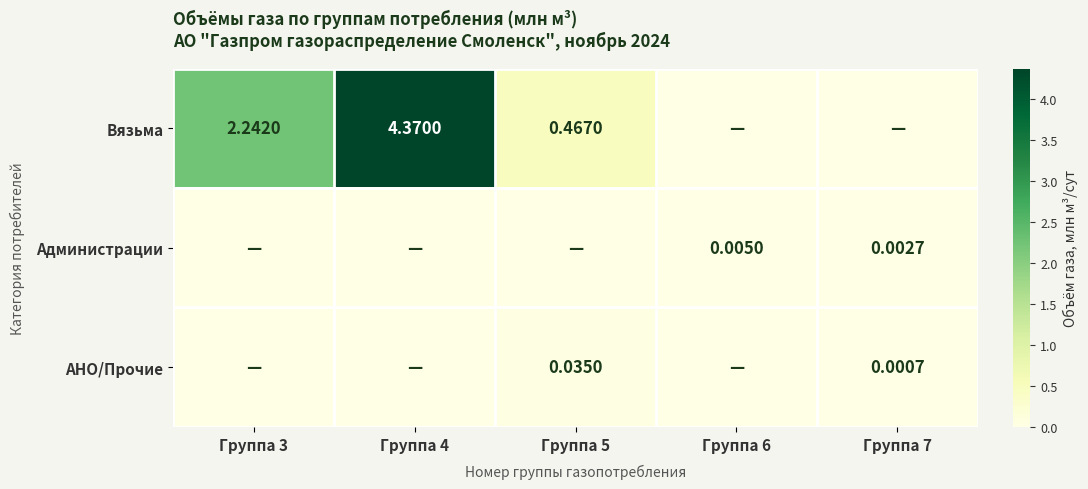

How many distinct data groups are displayed?

3